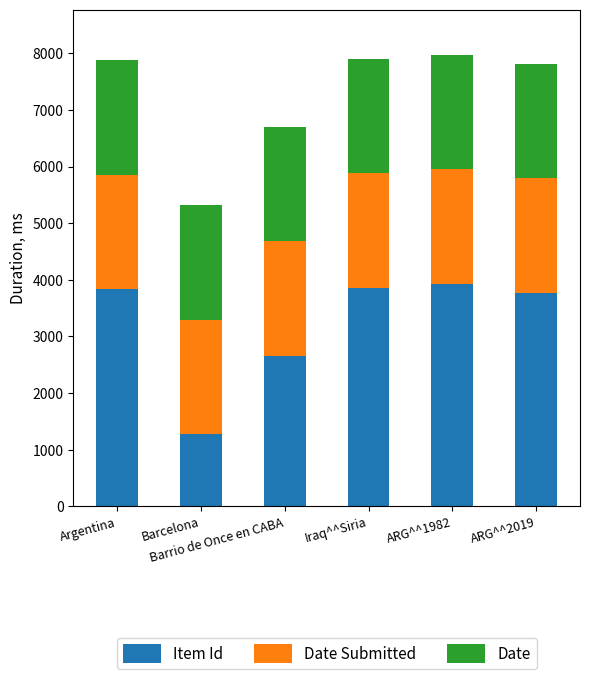

What is the maximum value for Item Id?

3932